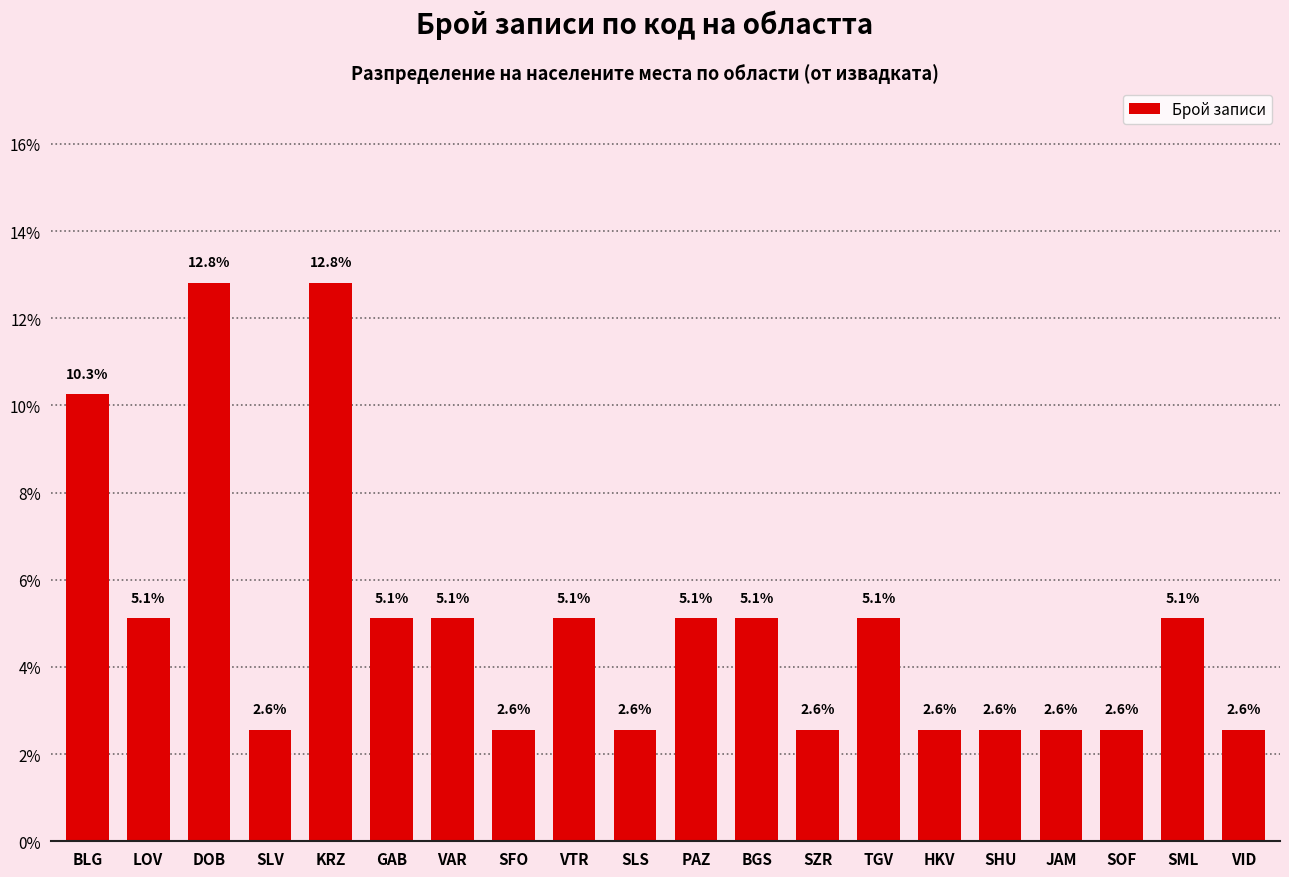

Where does the data first go above 5?

BLG